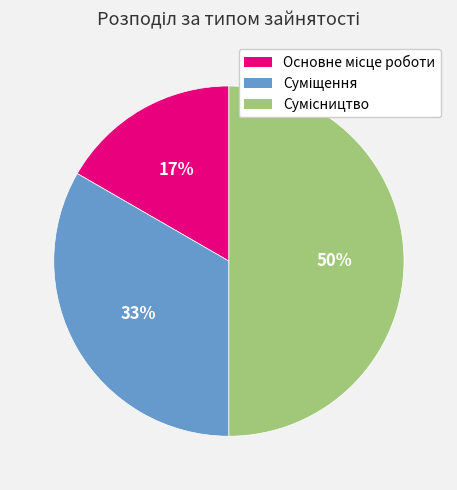

To the nearest percent, what is the average slice percentage?

33%